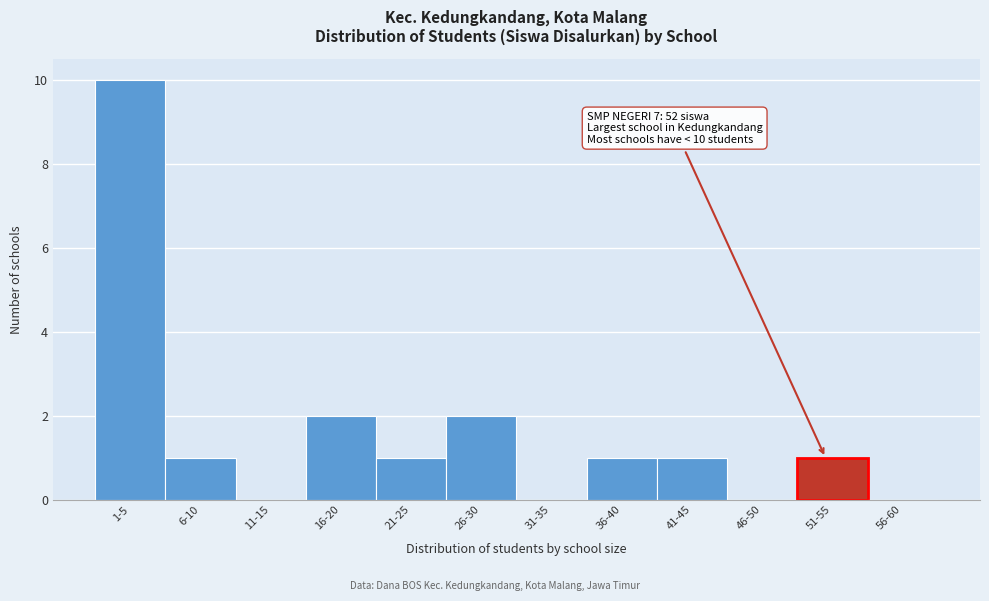

Approximately how many times larger is the value at 16-20 compared to 21-25?

2.0